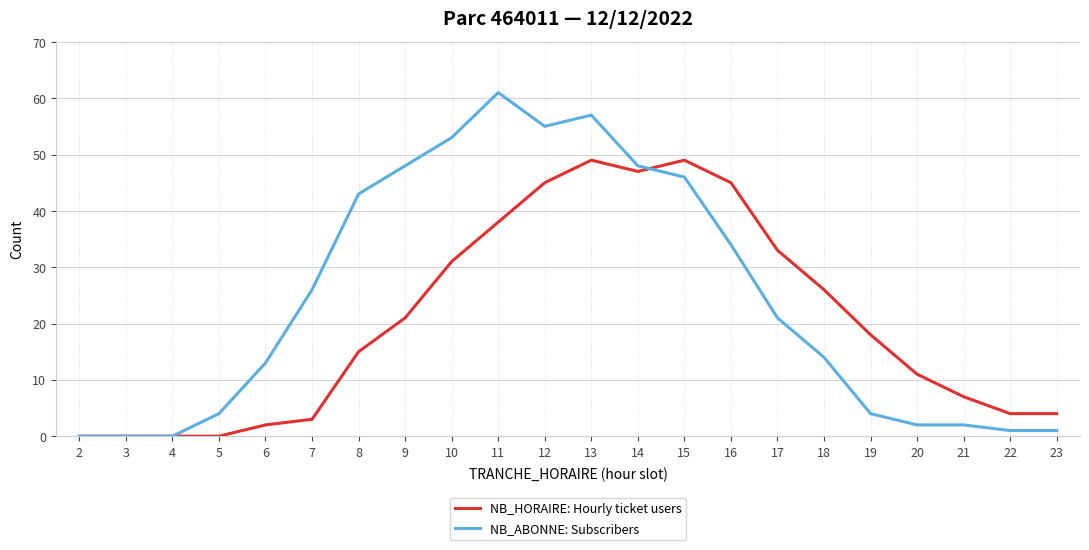

True or false: NB_HORAIRE: Hourly ticket users and NB_ABONNE: Subscribers cross at least once.

True